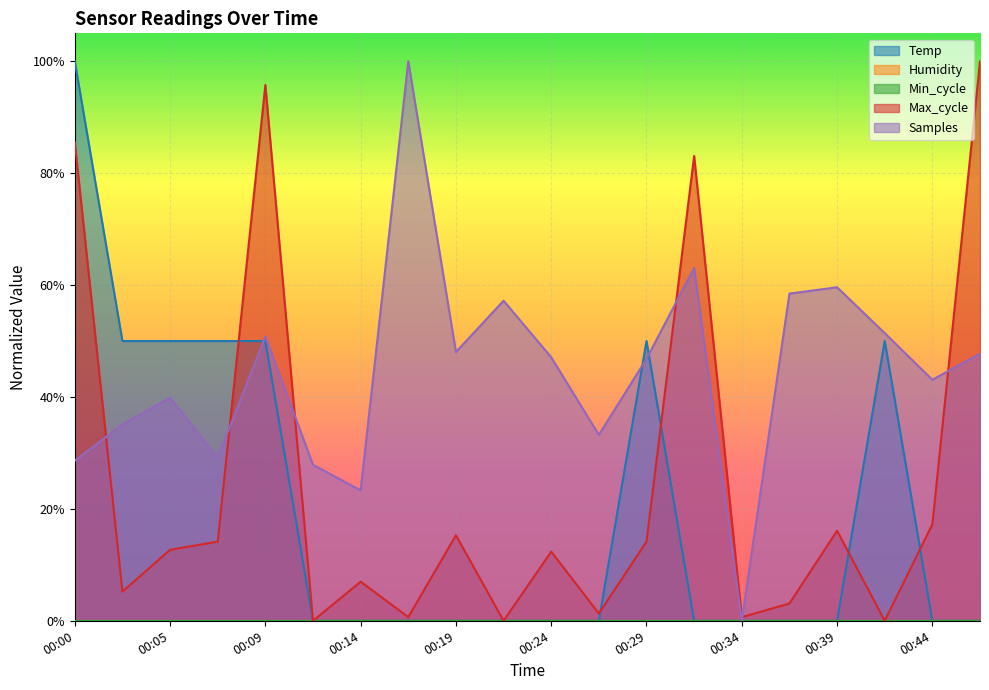

In Max_cycle, how many points are higher than both neighbors (excluding endpoints)?

6